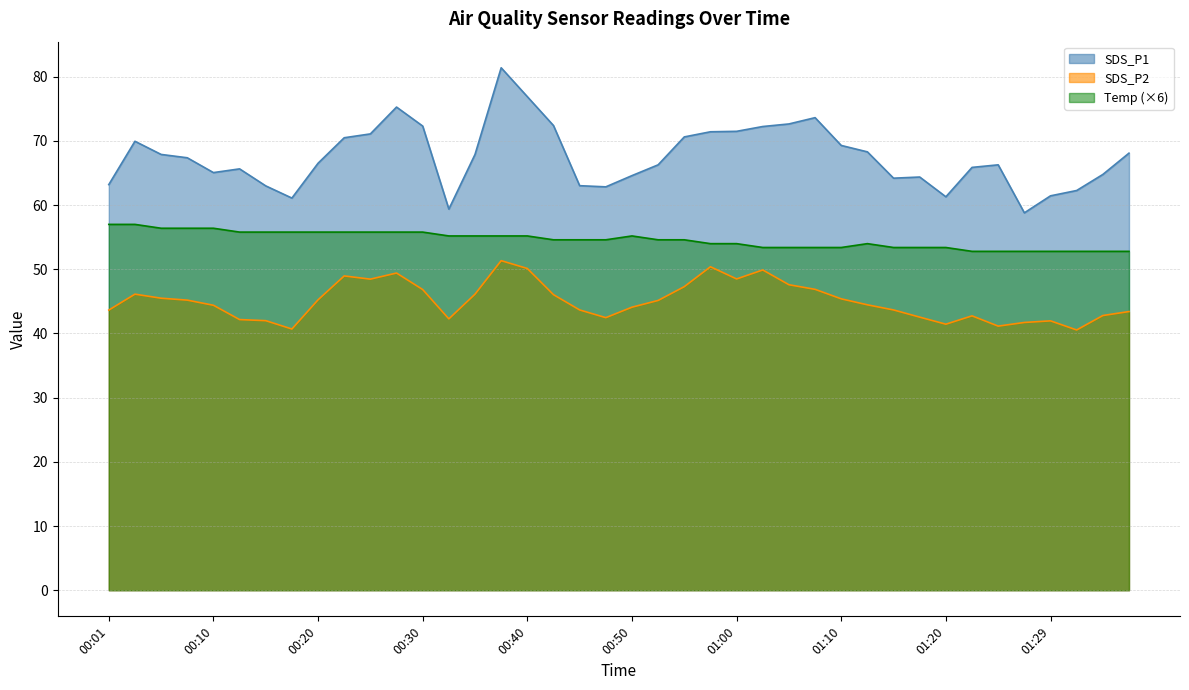

What is the value of the SDS_P2 point at the 23rd from the left?

47.3